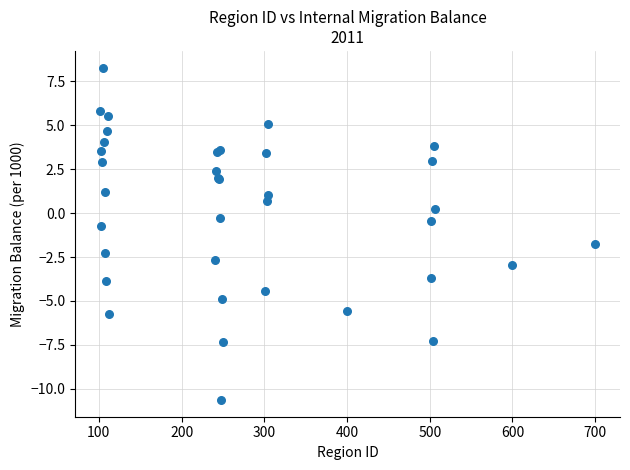

What Y value in the scatter plot is closest to -1?

-0.7